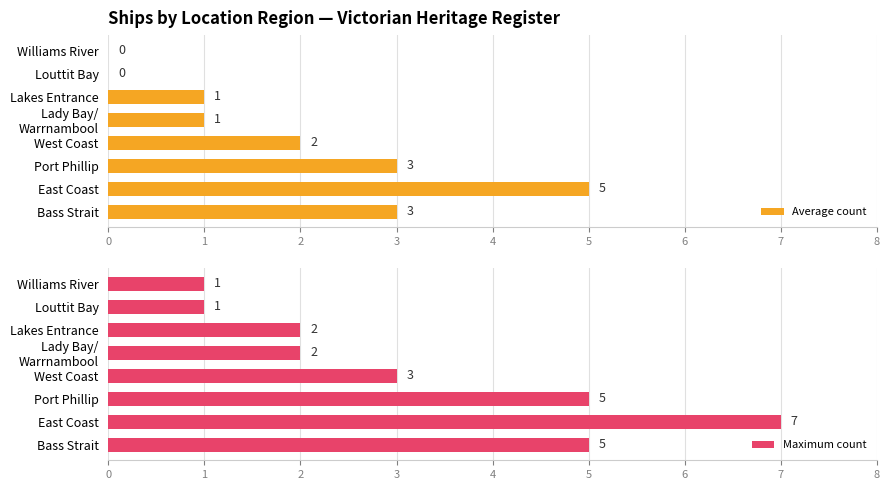

List the series in order of their overall mean, lowest first.

Average count, Maximum count